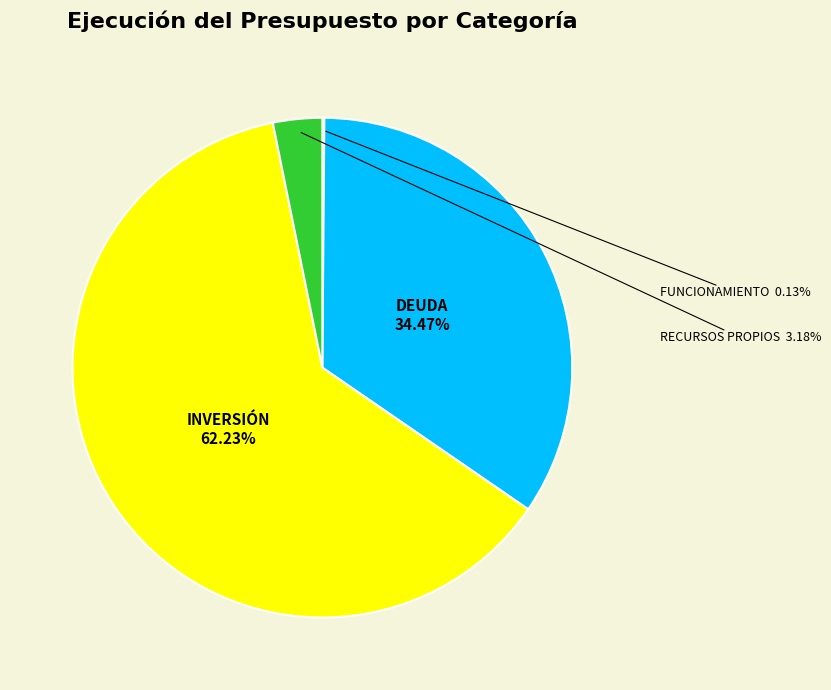

Does any single category account for the majority?

Yes